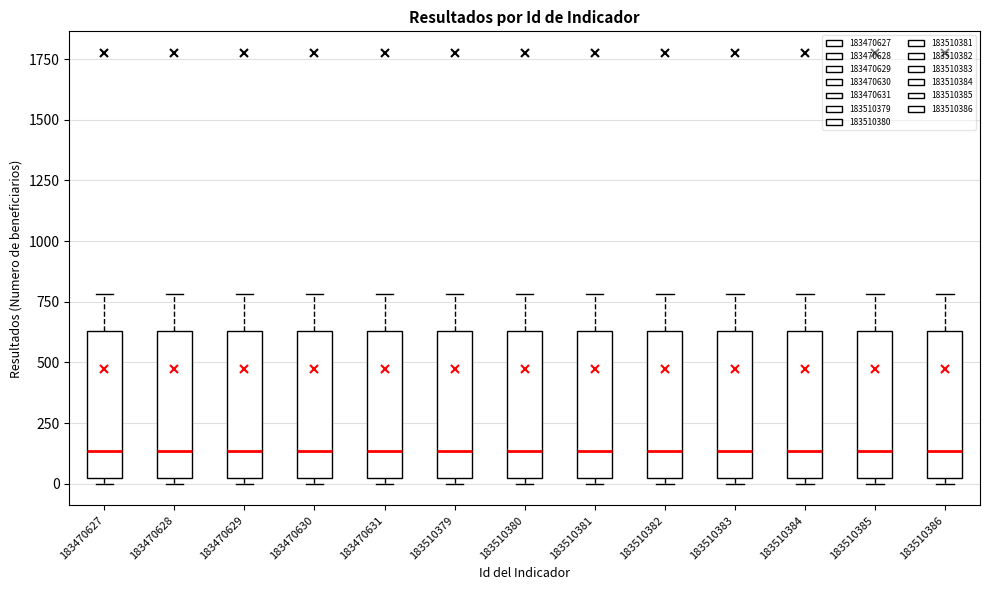

Reading left to right, transcribe this box plot: for each box, give where its median line is, the range the box spans, and where its two whiskers end, as read against the y-axis. The values are not printed on the chart, so give them approximately, as read against the axis.

183470627: median 150, box 50 to 650, whiskers 0 to 800
183470628: median 150, box 50 to 650, whiskers 0 to 800
183470629: median 150, box 50 to 650, whiskers 0 to 800
183470630: median 150, box 50 to 650, whiskers 0 to 800
183470631: median 150, box 50 to 650, whiskers 0 to 800
183510379: median 150, box 50 to 650, whiskers 0 to 800
183510380: median 150, box 50 to 650, whiskers 0 to 800
183510381: median 150, box 50 to 650, whiskers 0 to 800
183510382: median 150, box 50 to 650, whiskers 0 to 800
183510383: median 150, box 50 to 650, whiskers 0 to 800
183510384: median 150, box 50 to 650, whiskers 0 to 800
183510385: median 150, box 50 to 650, whiskers 0 to 800
183510386: median 150, box 50 to 650, whiskers 0 to 800